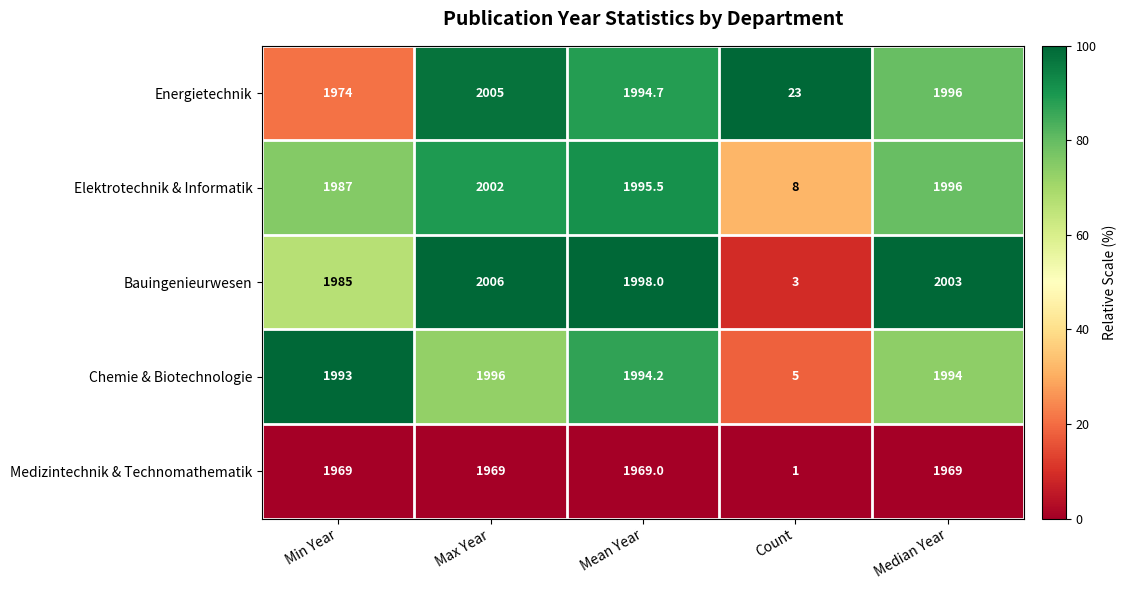

At which category does the chart reach its peak across all series?

Max Year